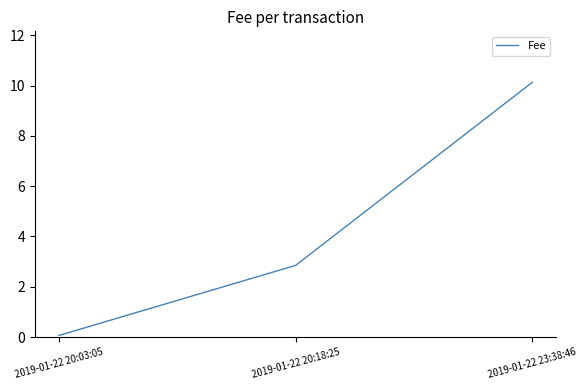

What position from the right is 2019-01-22 20:18:25?

2